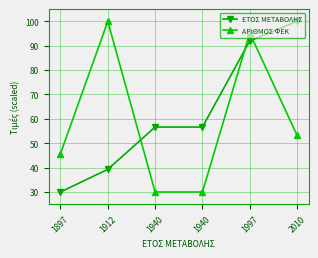

How many lines are shown in the chart?

2